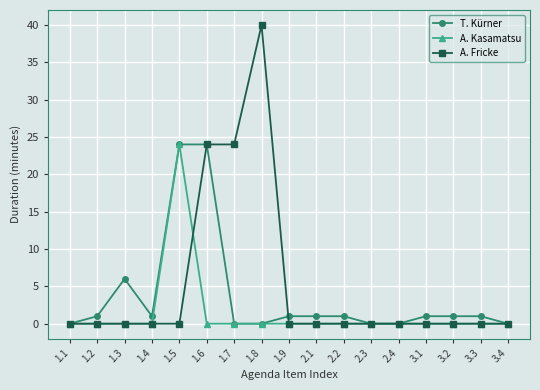

How many series are shown in this chart?

3